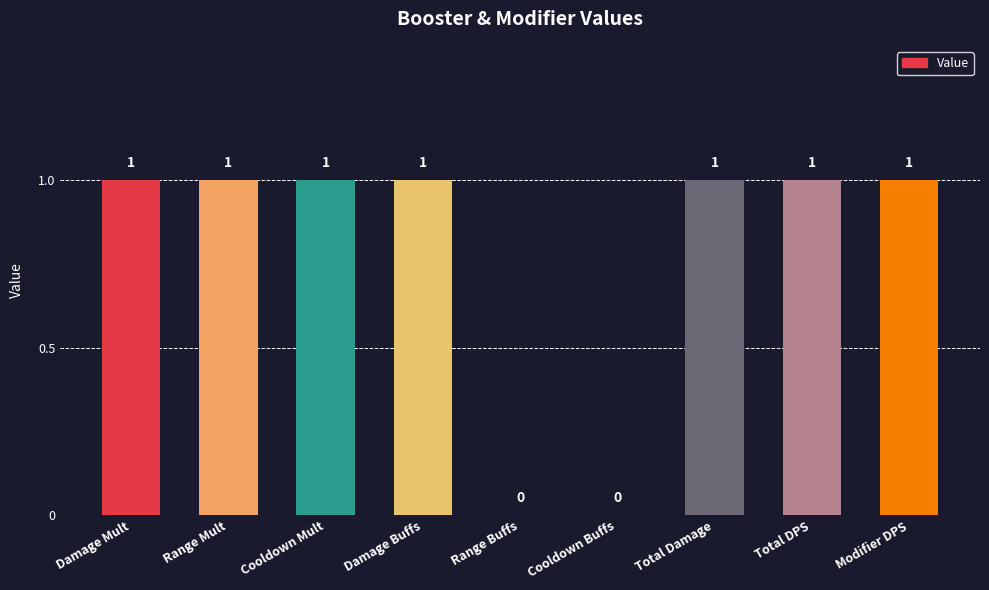

Reading left to right, list all the values displayed in this chart.

1	1	1	1	0	0	1	1	1